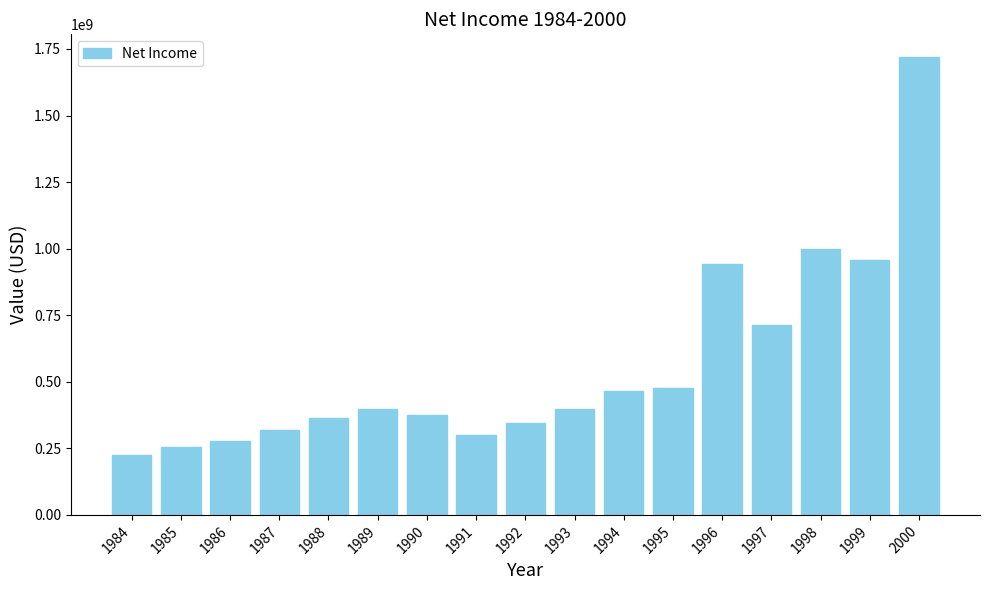

Is it true that the value at 1988 is 364500000?

True